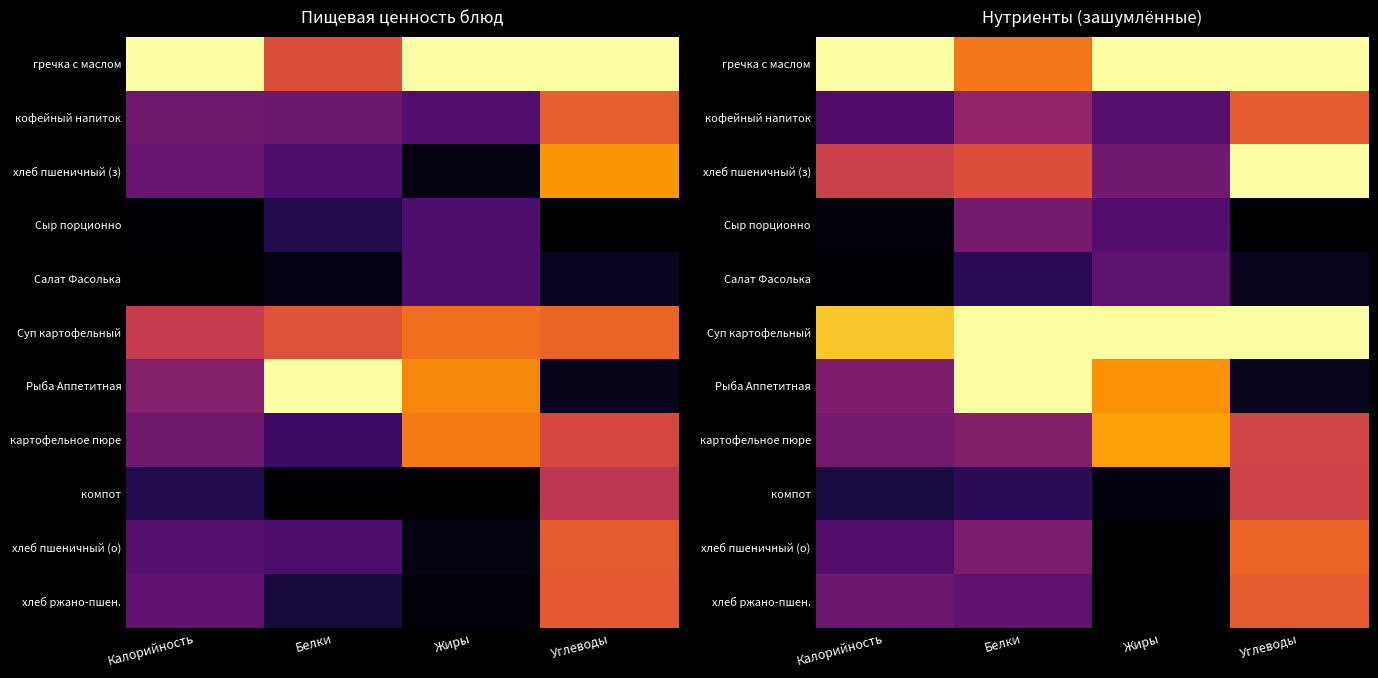

At Жиры, list the series in order from largest to smallest.

гречка с маслом, Суп картофельный, картофельное пюре, Рыба Аппетитная, хлеб пшеничный (з), Салат Фасолька, кофейный напиток, Сыр порционно, компот, хлеб пшеничный (о), хлеб ржано-пшен.